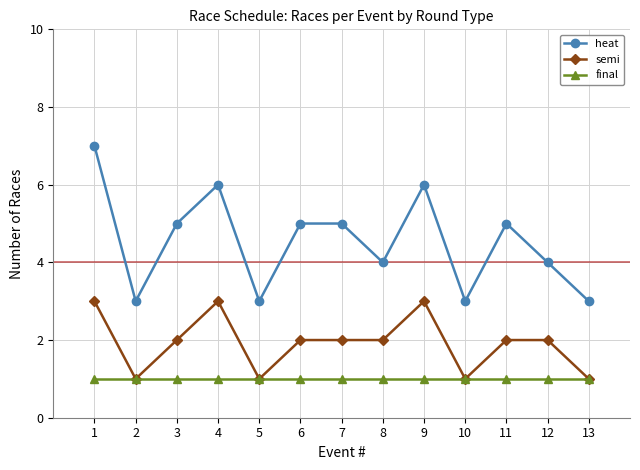

Reading left to right, what are all the values shown in this chart?

heat: 1=7	2=3	3=5	4=6	5=3	6=5	7=5	8=4	9=6	10=3	11=5	12=4	13=3
semi: 1=3	2=1	3=2	4=3	5=1	6=2	7=2	8=2	9=3	10=1	11=2	12=2	13=1
final: 1=1	2=1	3=1	4=1	5=1	6=1	7=1	8=1	9=1	10=1	11=1	12=1	13=1